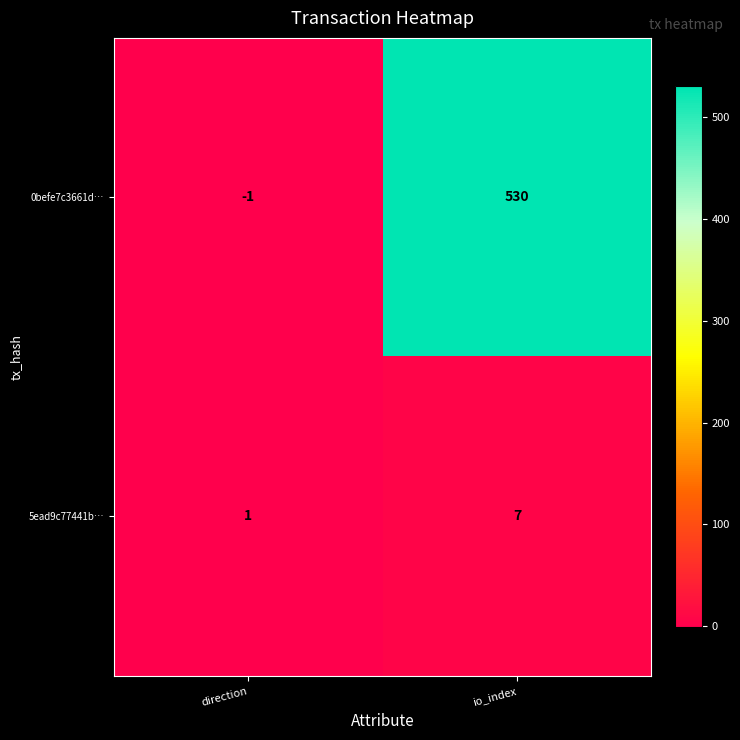

Which series has the largest range (max minus min)?

0befe7c3661d…